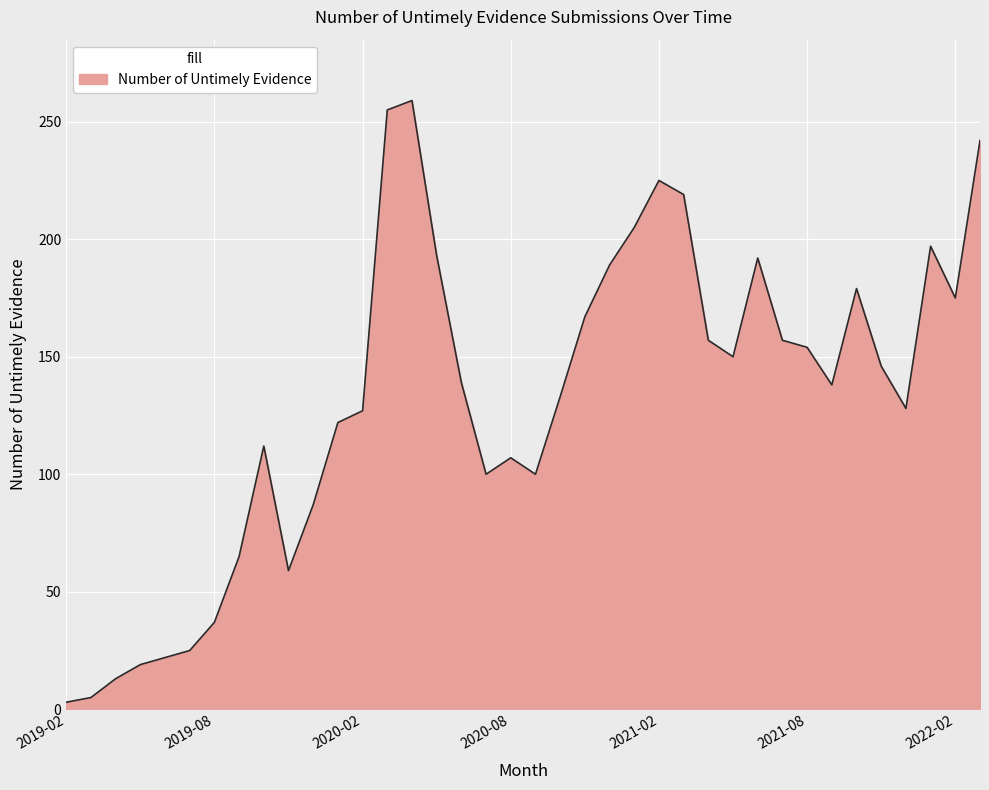

What is the greatest value displayed?

259